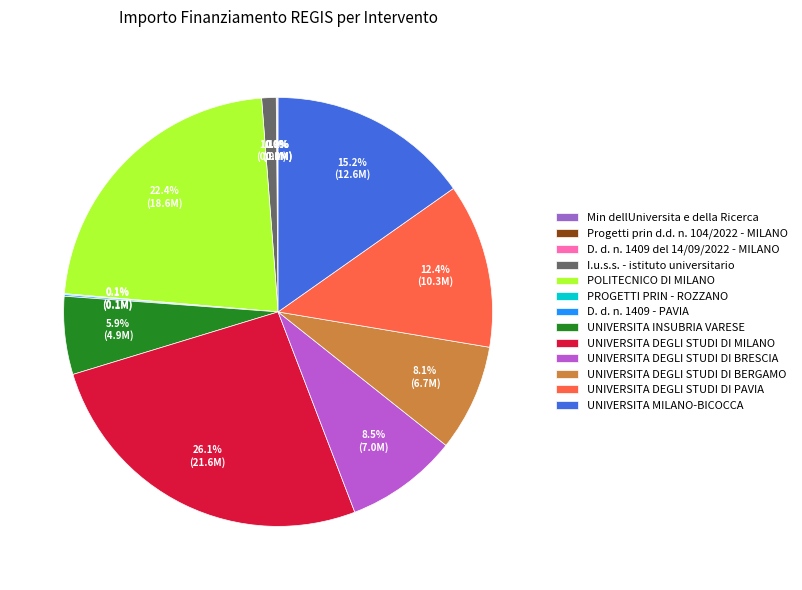

Does UNIVERSITA DEGLI STUDI DI PAVIA represent more than half of the total?

No